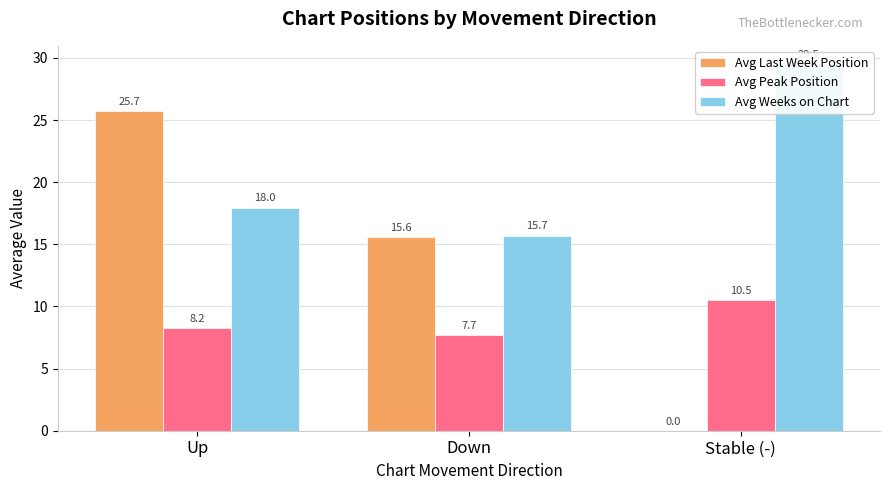

What is the sum of all Avg Peak Position values?

26.4